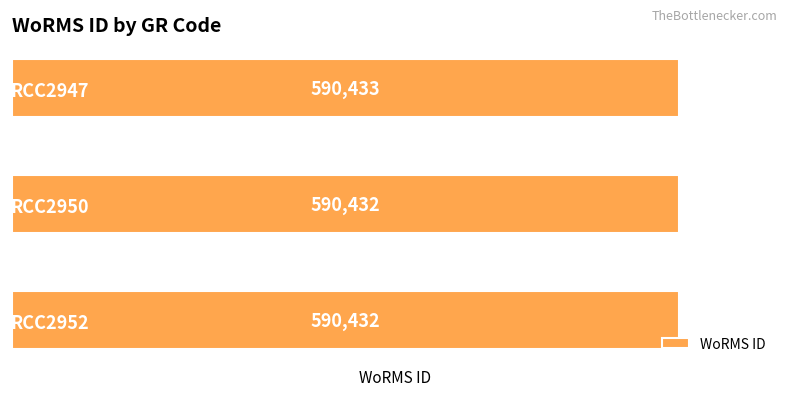

Does the chart contain any negative values?

No